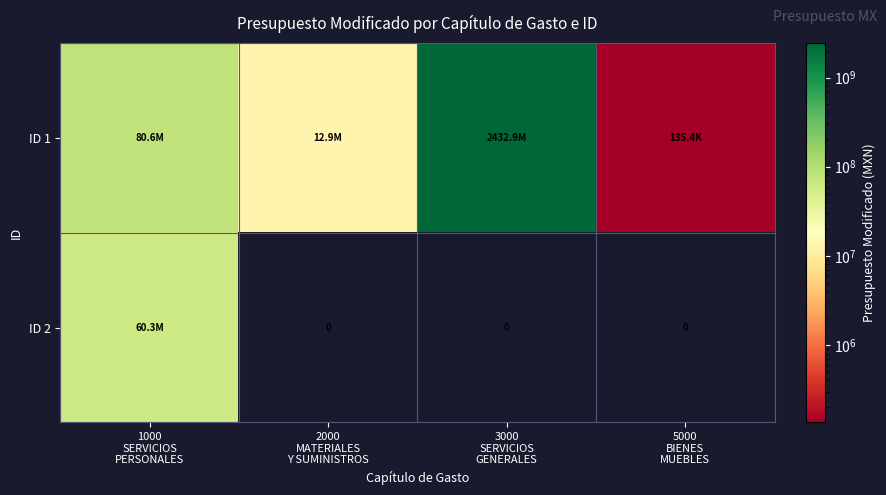

Which series changed the most between 2000 MATERIALES Y SUMINISTROS and 5000 BIENES MUEBLES?

ID 1